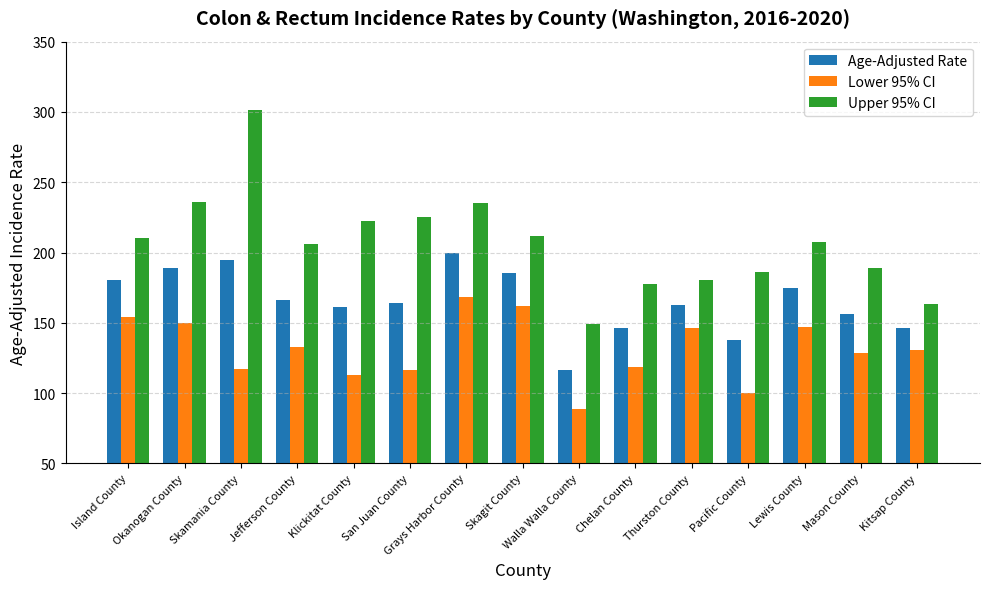

List the series in order of their overall mean, highest first.

Upper 95% CI, Age-Adjusted Rate, Lower 95% CI